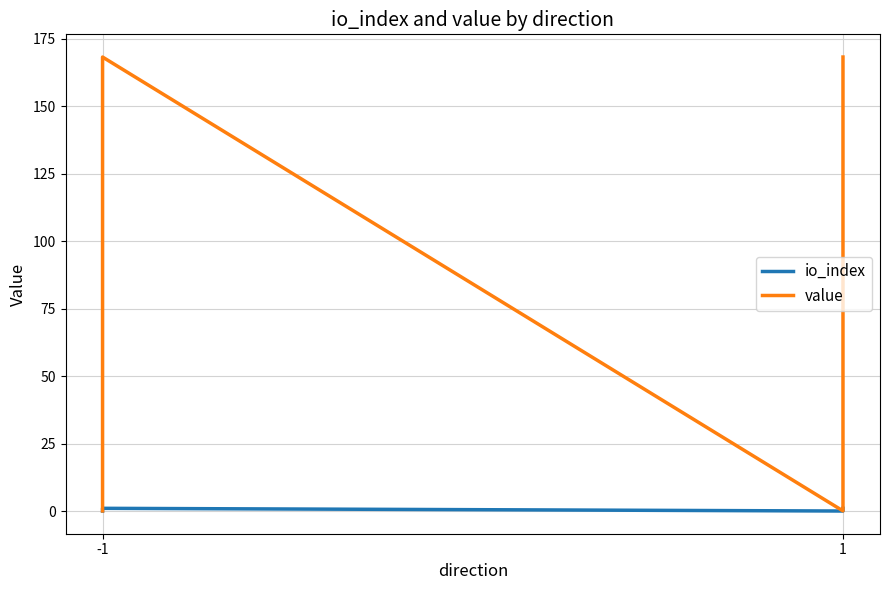

Rank the series by their average value, from lowest to highest.

io_index, value